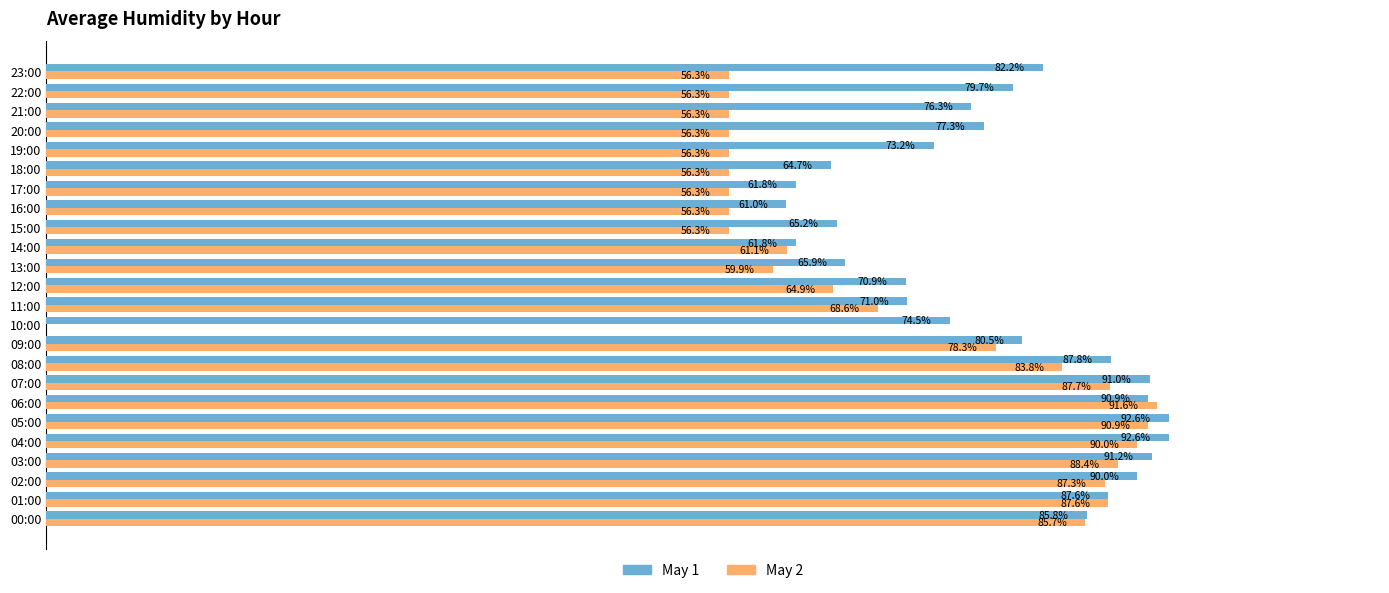

Which series has the largest total across all categories?

May 1